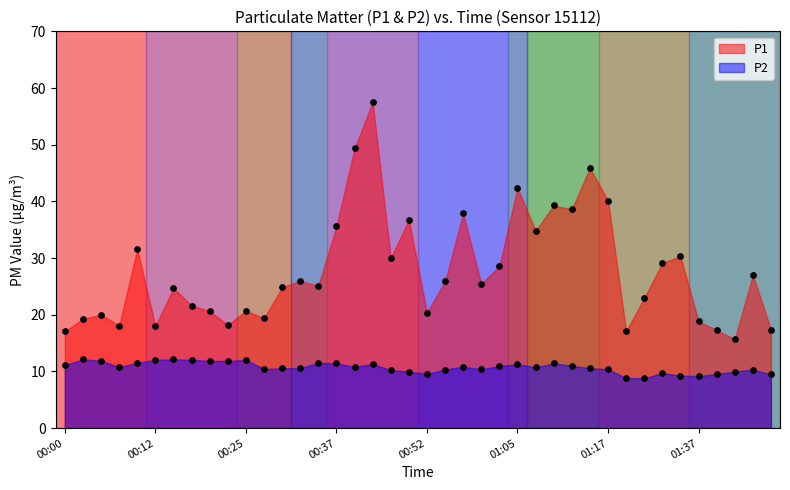

What are all the series names shown in the legend?

P1, P2